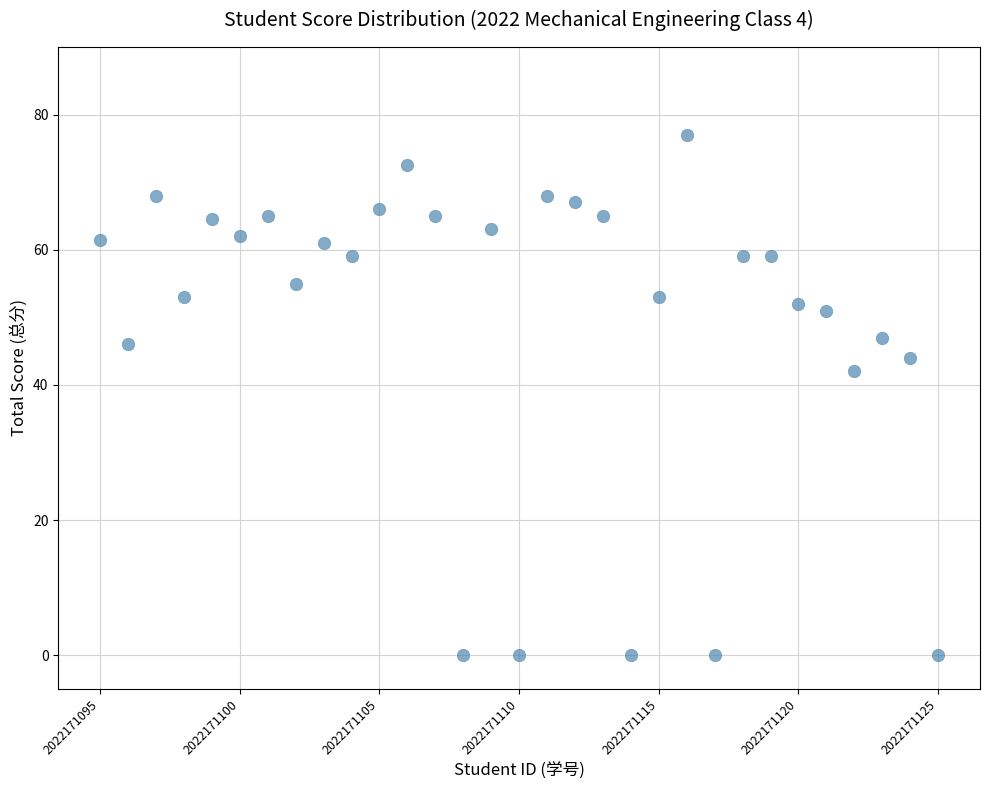

What Y value in the scatter plot is closest to 38?

42.0